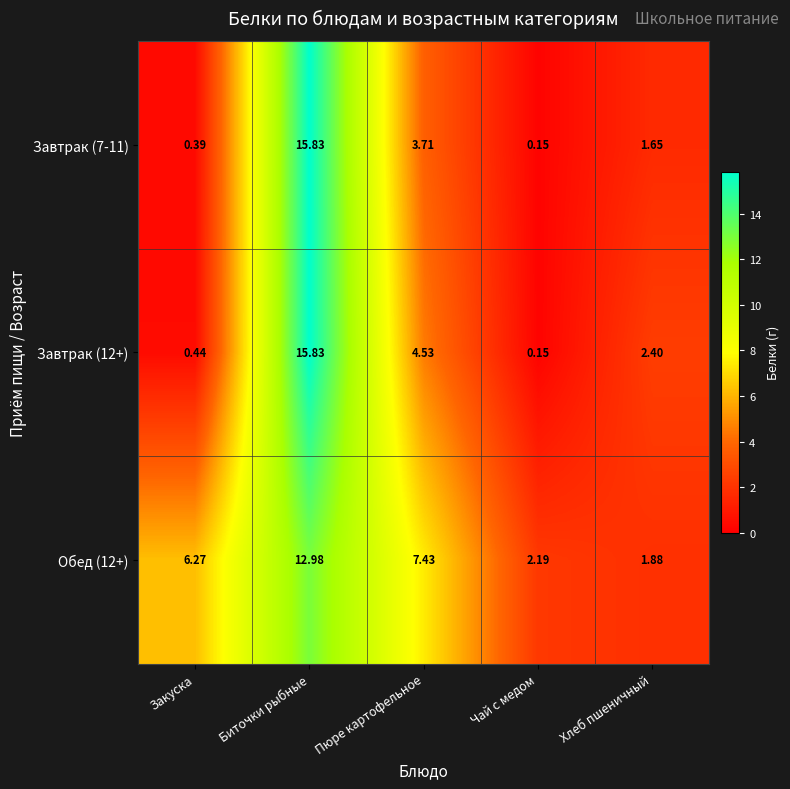

Which category has the highest value in the Завтрак (12+) series?

Биточки рыбные